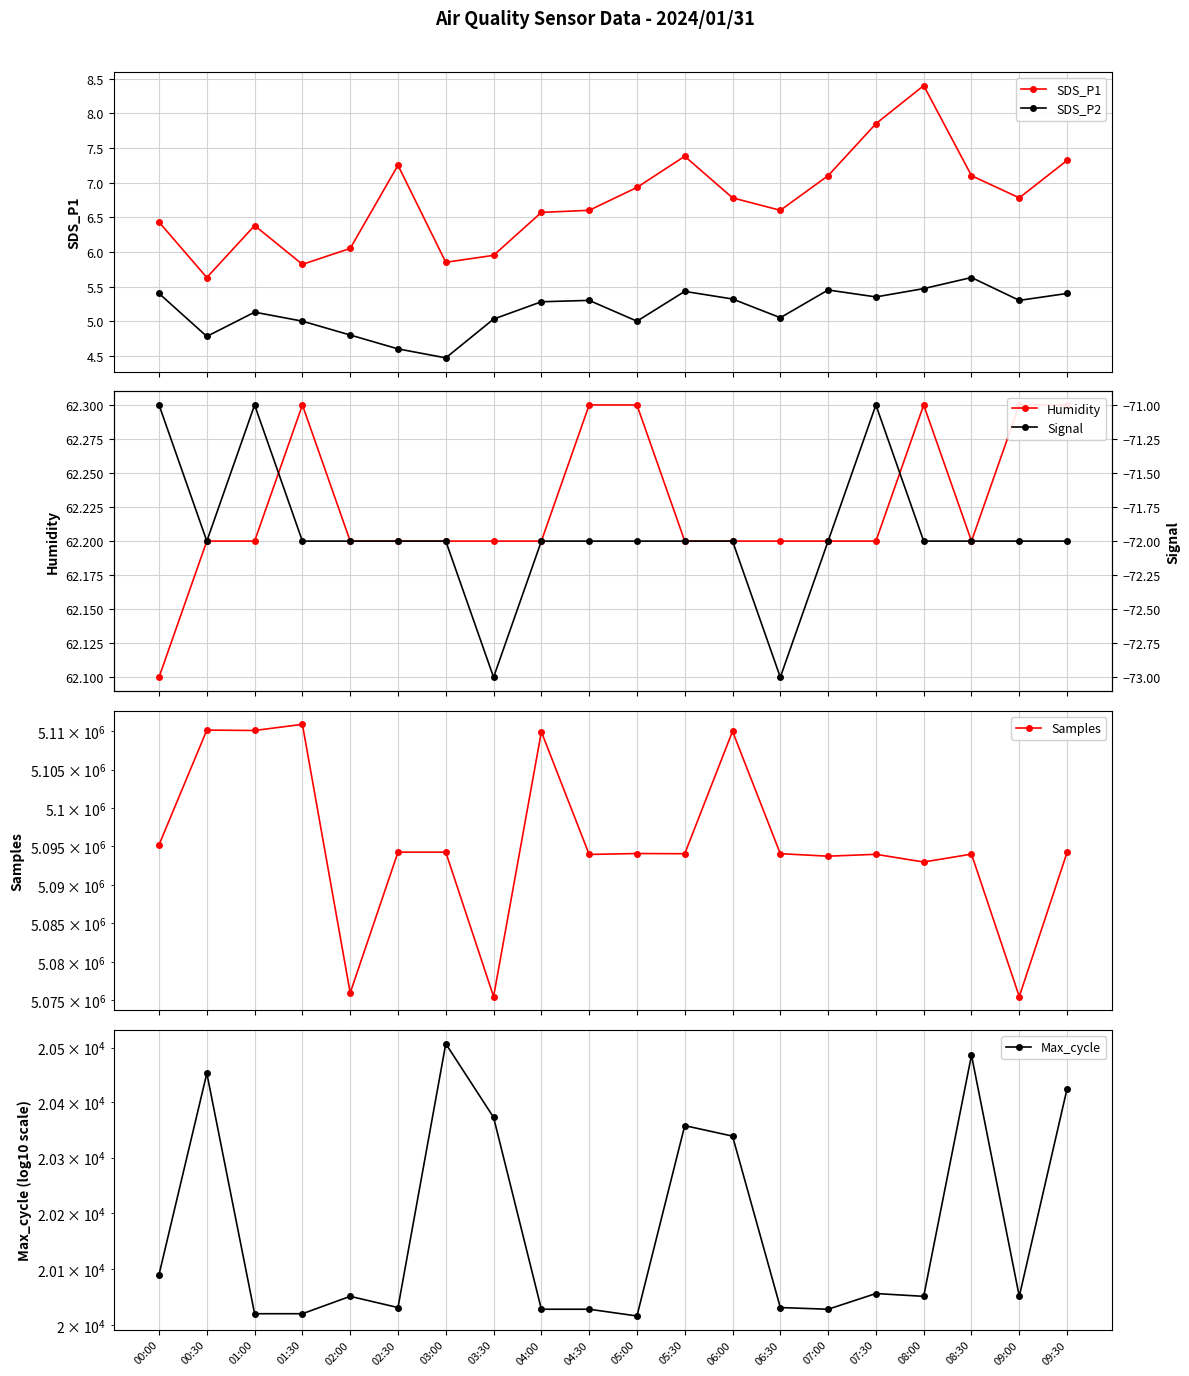

How many interior local peaks does the SDS_P1 series have?

4